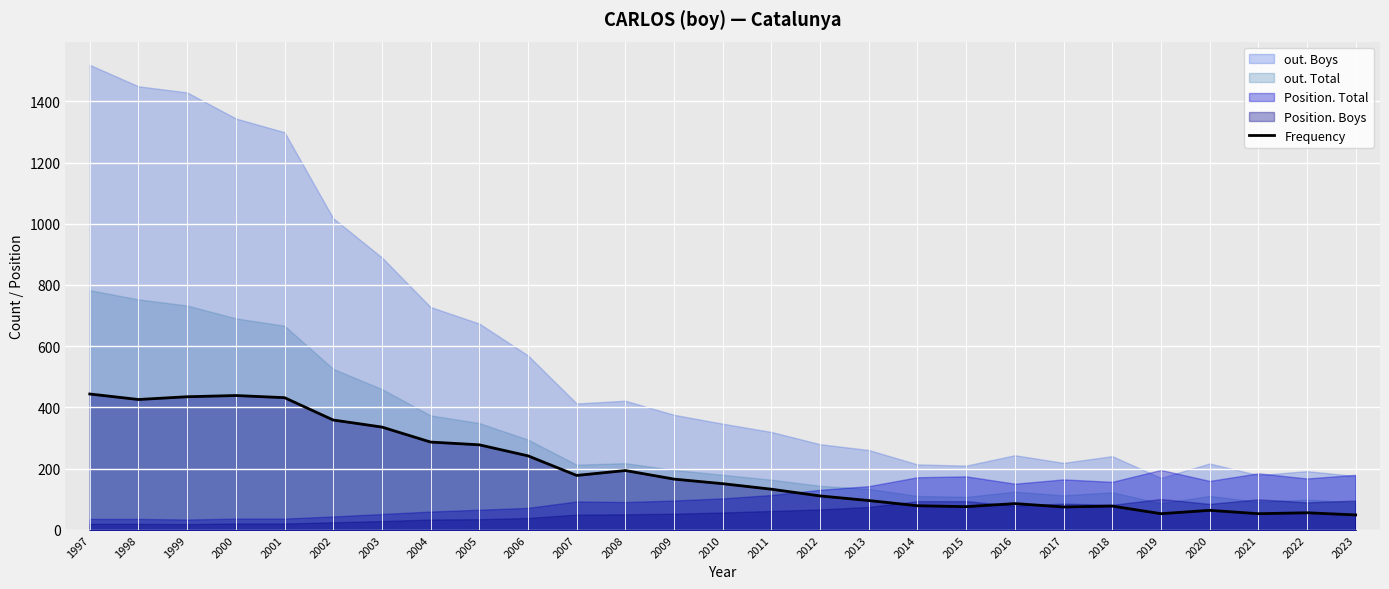

True or false: the data shows 251 at 2007.

False